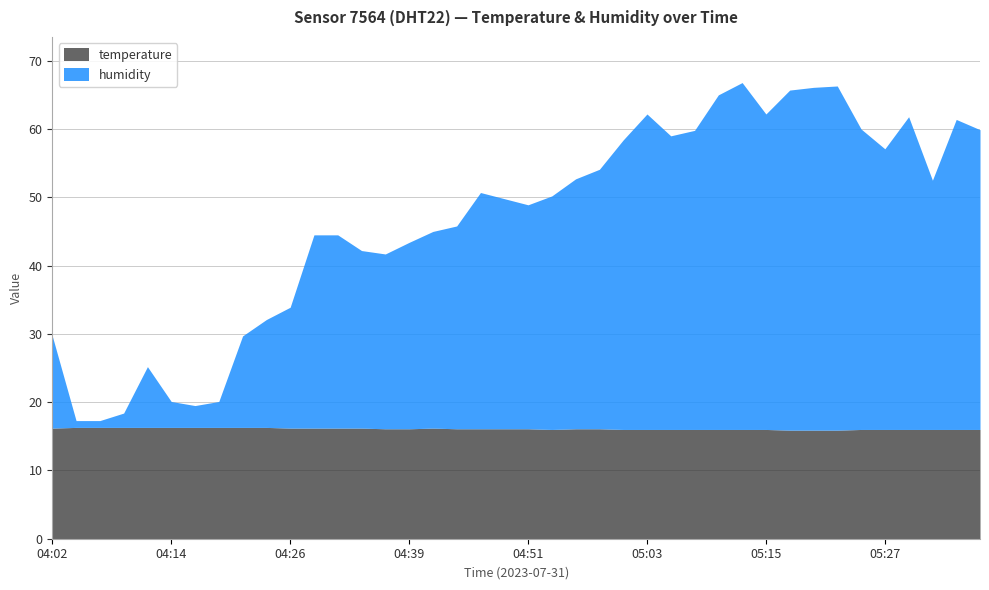

Reading left to right, what are all the values shown in this chart?

humidity: 04:02=13.5	04:04=1.0	04:07=1.0	04:09=2.1	04:12=8.9	04:14=3.8	04:17=3.2	04:19=3.8	04:21=13.4	04:24=15.8	04:26=17.7	04:29=28.3	04:31=28.3	04:34=26.0	04:36=25.6	04:39=27.3	04:41=28.8	04:43=29.7	04:46=34.6	04:48=33.7	04:51=32.8	04:53=34.2	04:56=36.6	04:58=38.0	05:00=42.4	05:03=46.2	05:05=43.0	05:08=43.8	05:10=49.0	05:13=50.8	05:15=46.2	05:17=49.8	05:20=50.2	05:22=50.4	05:25=44.0	05:27=41.1	05:29=45.8	05:32=36.5	05:34=45.4	05:37=43.9
temperature: 04:02=16.2	04:04=16.3	04:07=16.3	04:09=16.3	04:12=16.3	04:14=16.3	04:17=16.3	04:19=16.3	04:21=16.3	04:24=16.3	04:26=16.2	04:29=16.2	04:31=16.2	04:34=16.2	04:36=16.1	04:39=16.1	04:41=16.2	04:43=16.1	04:46=16.1	04:48=16.1	04:51=16.1	04:53=16.0	04:56=16.1	04:58=16.1	05:00=16.0	05:03=16.0	05:05=16.0	05:08=16.0	05:10=16.0	05:13=16.0	05:15=16.0	05:17=15.9	05:20=15.9	05:22=15.9	05:25=16.0	05:27=16.0	05:29=16.0	05:32=16.0	05:34=16.0	05:37=16.0